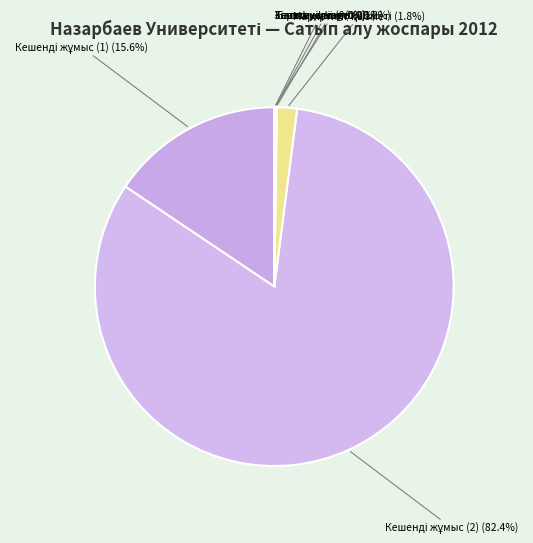

Does any single category account for the majority?

Yes